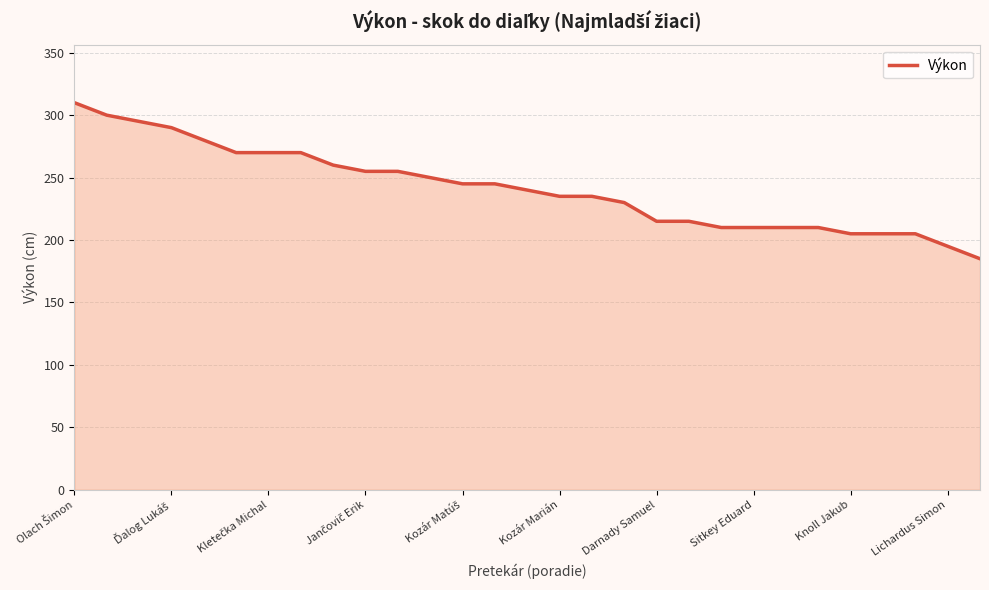

What is the sum of all values?

7000